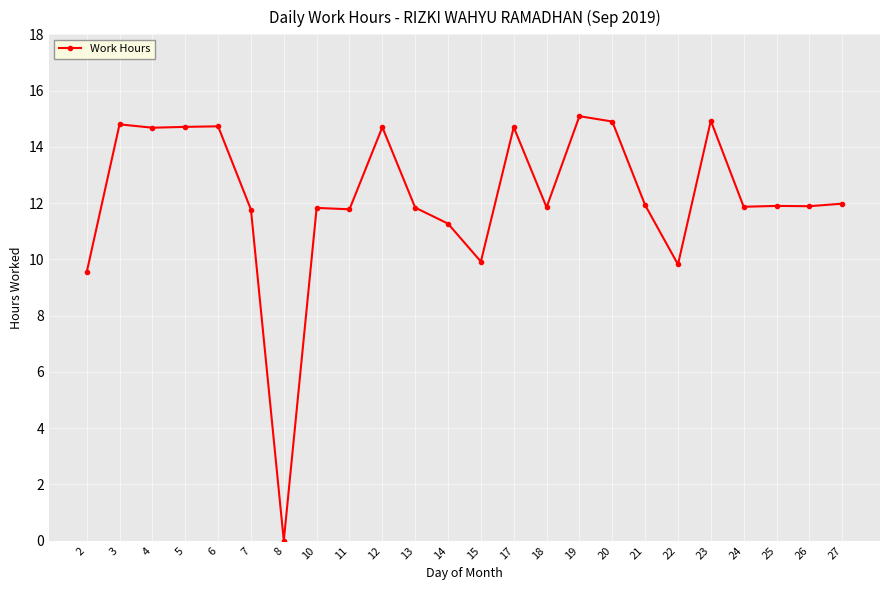

What is the value of the 5th point from the left?

14.7